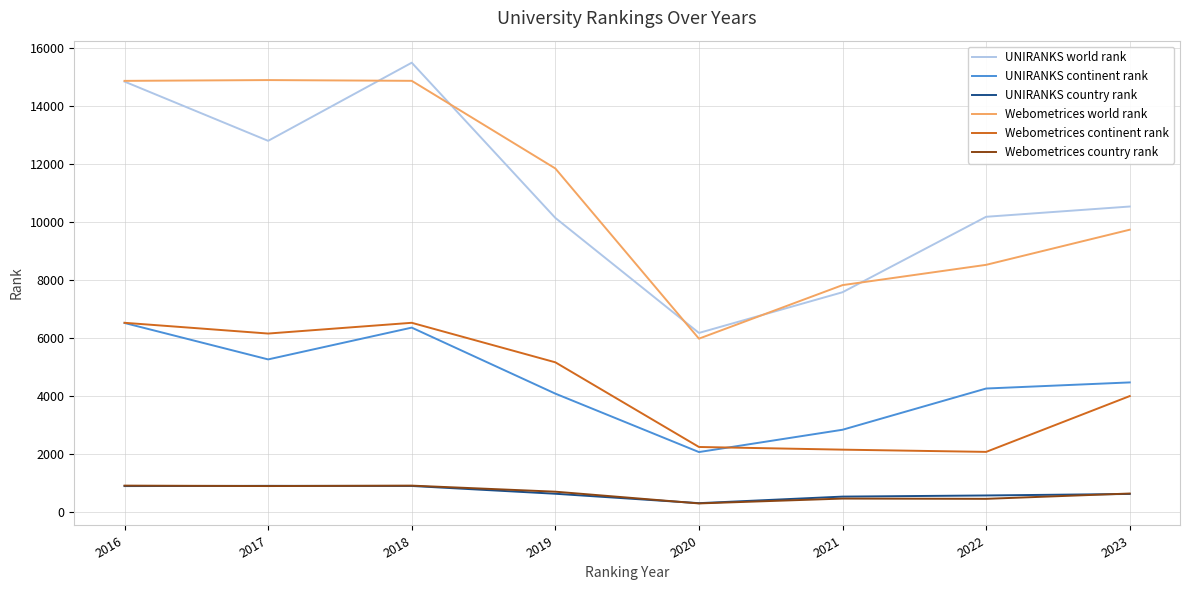

At which category does Webometrices continent rank reach its first local peak?

2018